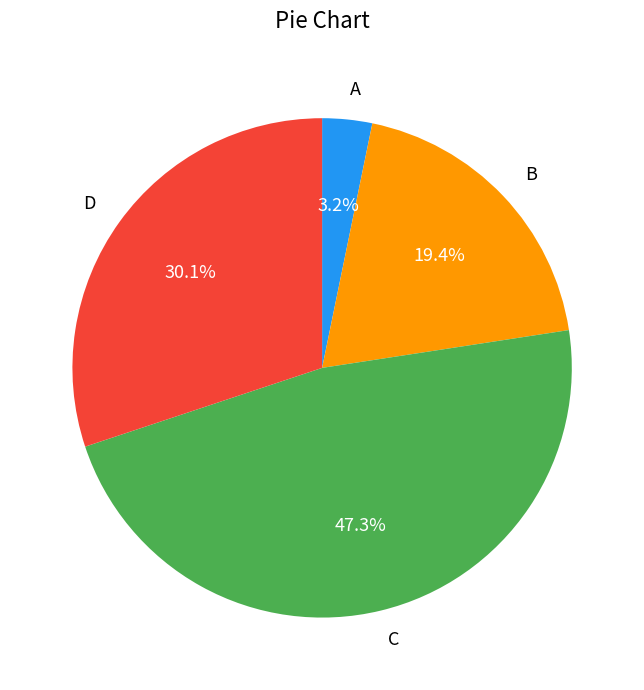

Is there a majority slice in this chart?

No